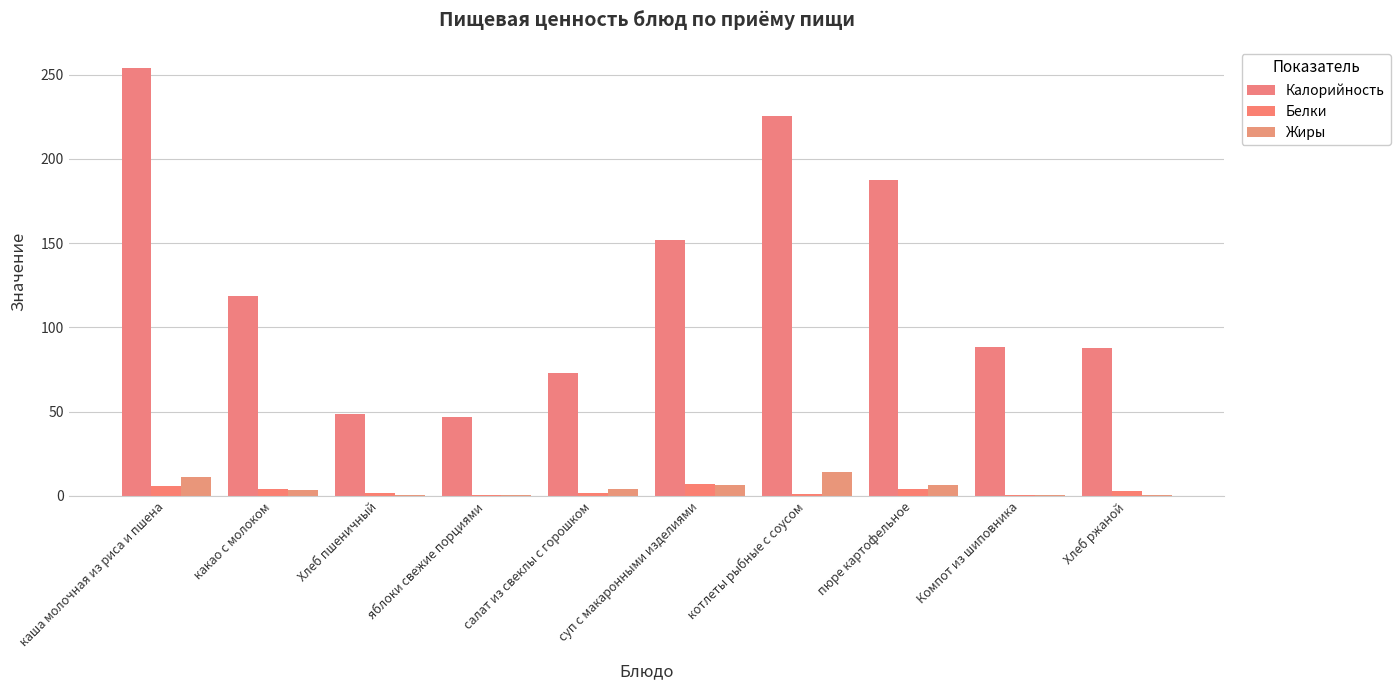

Rank the categories by Калорийность value from highest to lowest.

каша молочная из риса и пшена, котлеты рыбные с соусом, пюре картофельное, суп с макаронными изделиями, какао с молоком, Компот из шиповника, Хлеб ржаной, салат из свеклы с горошком, Хлеб пшеничный, яблоки свежие порциями